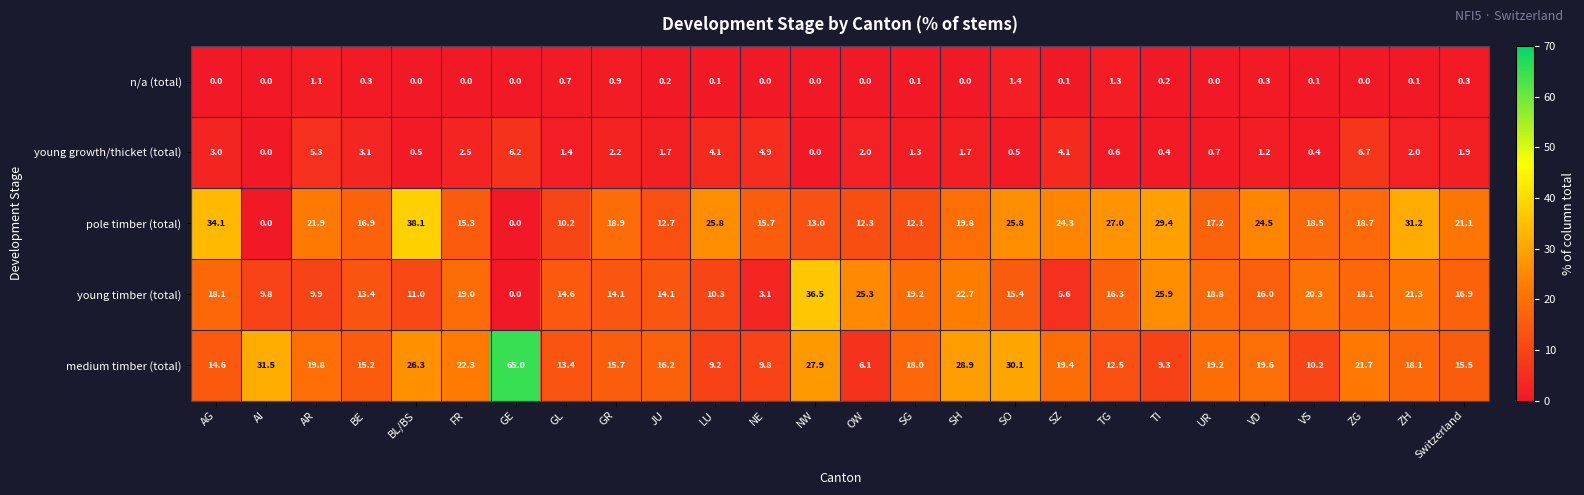

True or false: n/a (total) has a value of 0.3 at VD.

True